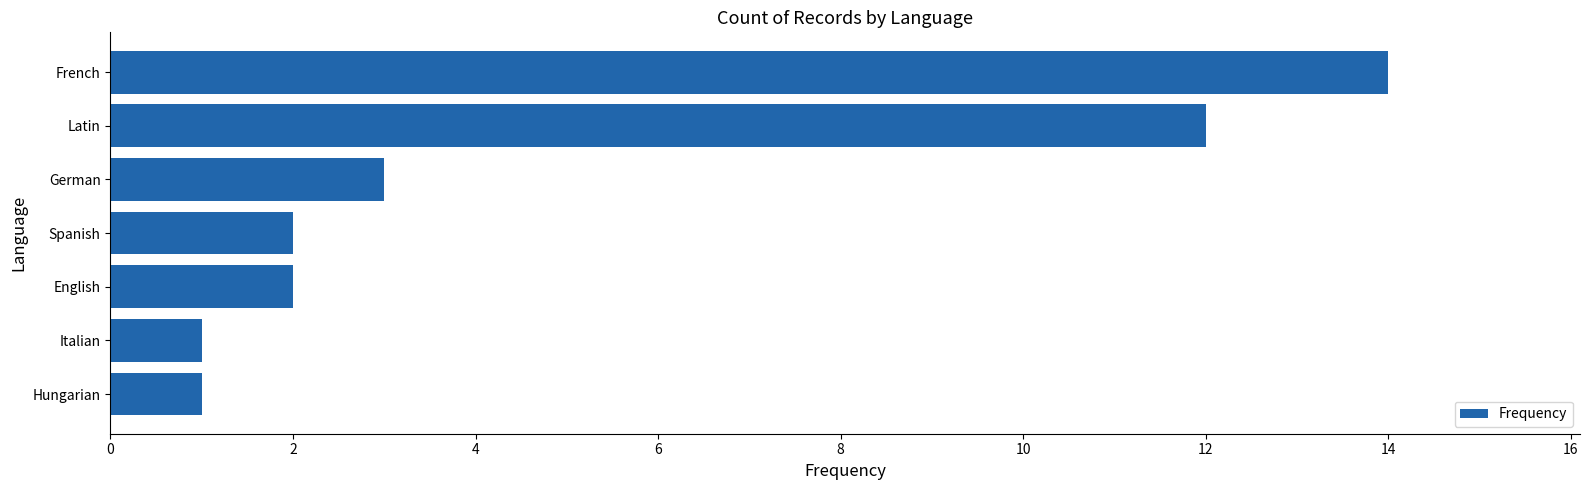

Reading bottom to top, transcribe all the data shown in this chart.

1	1	2	2	3	12	14